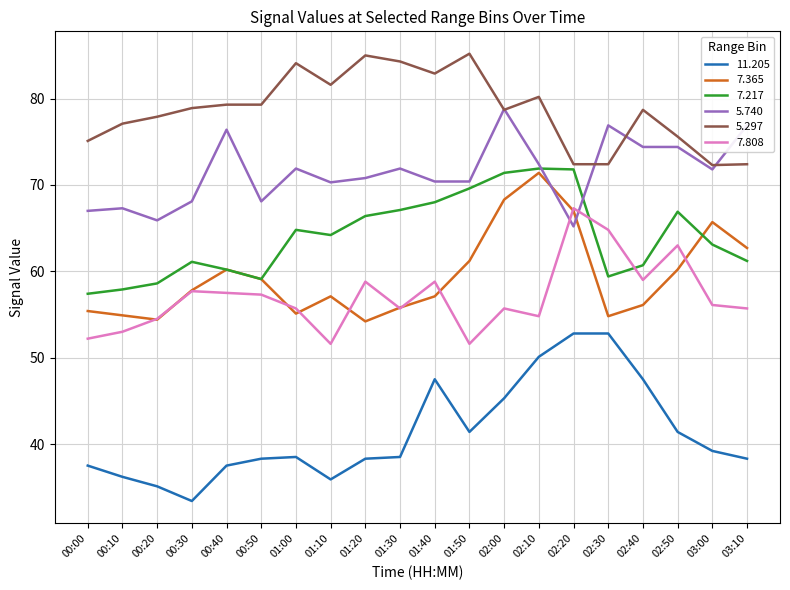

What is the approximate value of 7.808 at 01:40?

58.8